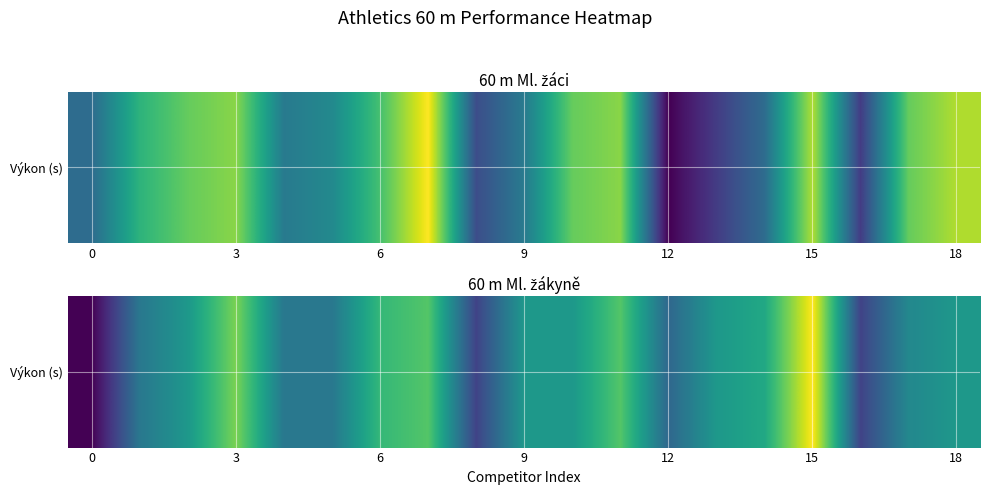

What is the difference between the values at 11 and 13?

0.3